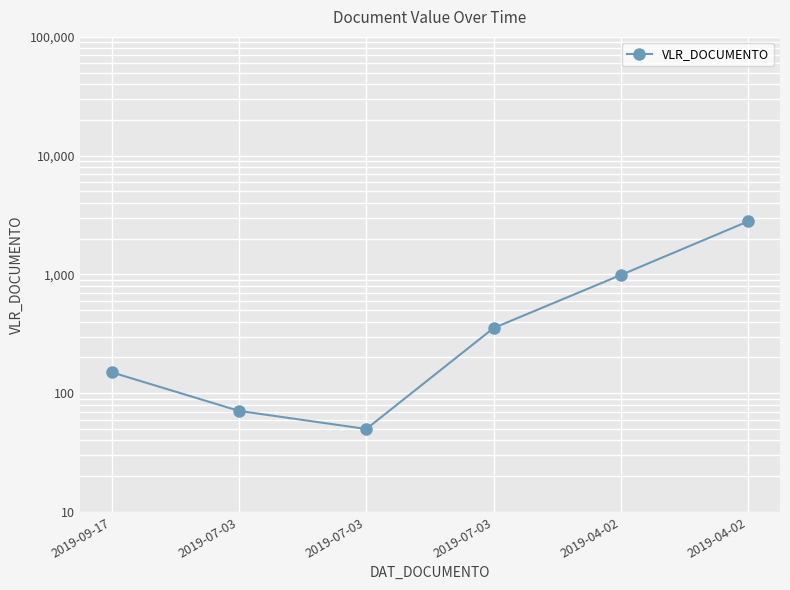

What is the difference between the second highest and minimum values?

940